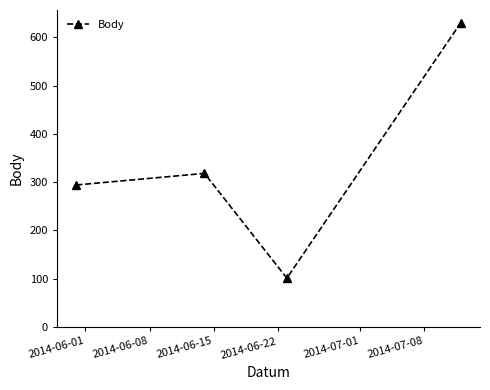

Reading left to right, transcribe all the data shown in this chart.

294	318	101	630